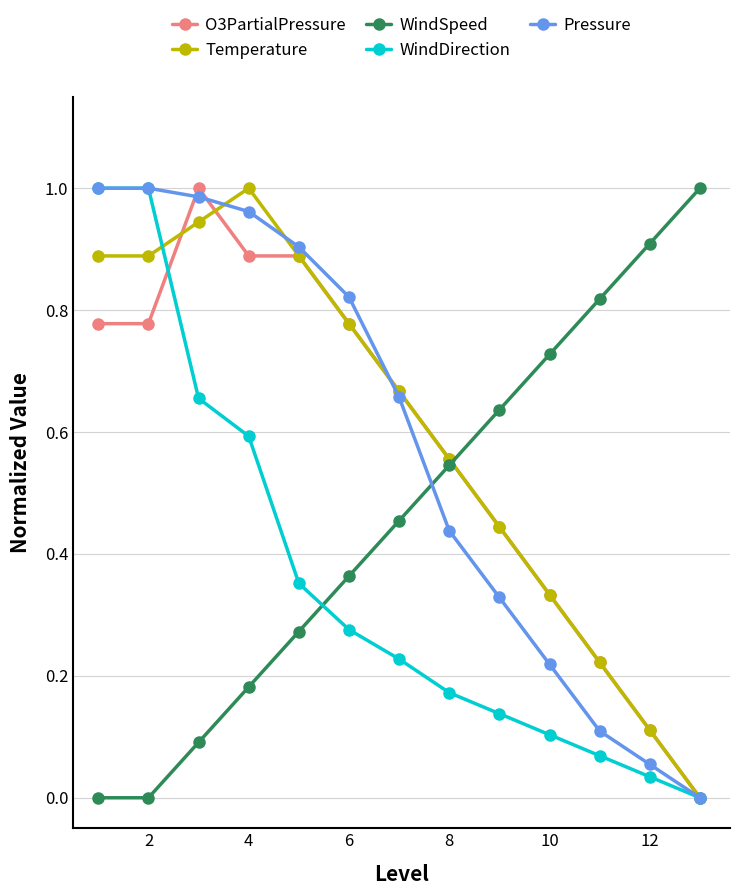

How many distinct data groups are displayed?

5